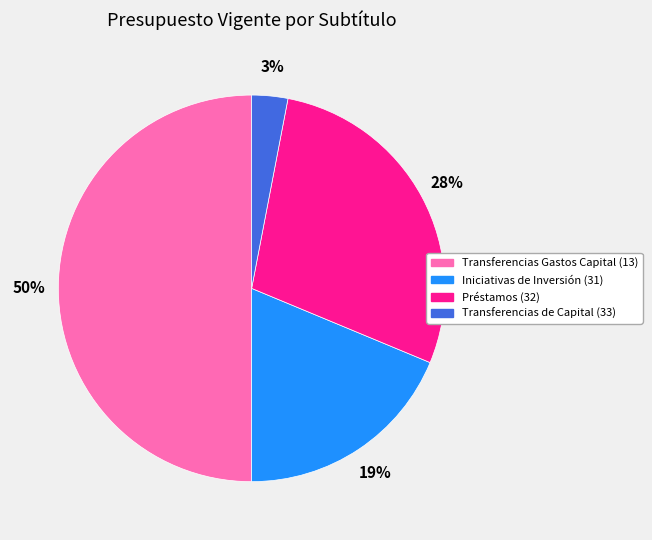

Rank the categories by value from highest to lowest.

Transferencias Gastos Capital (13), Préstamos (32), Iniciativas de Inversión (31), Transferencias de Capital (33)